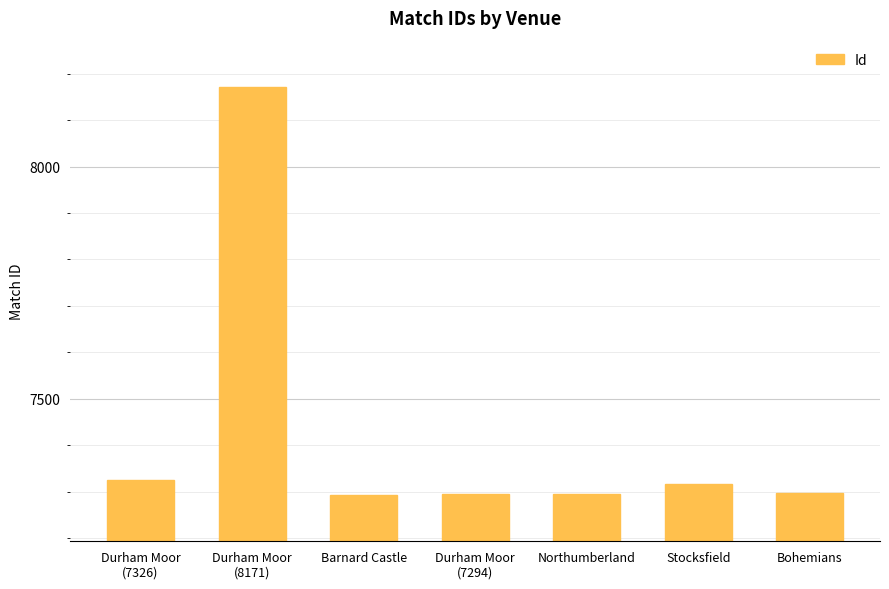

What value does the data have at Stocksfield?

7316